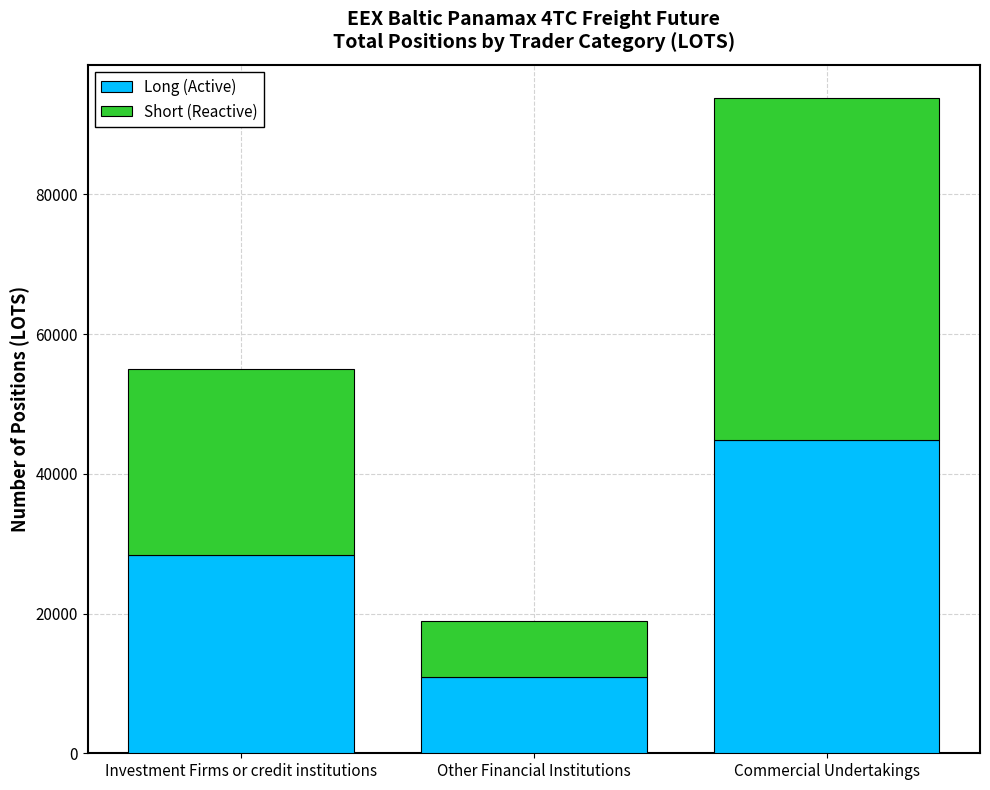

At which category is the sum across all series the highest?

Commercial Undertakings